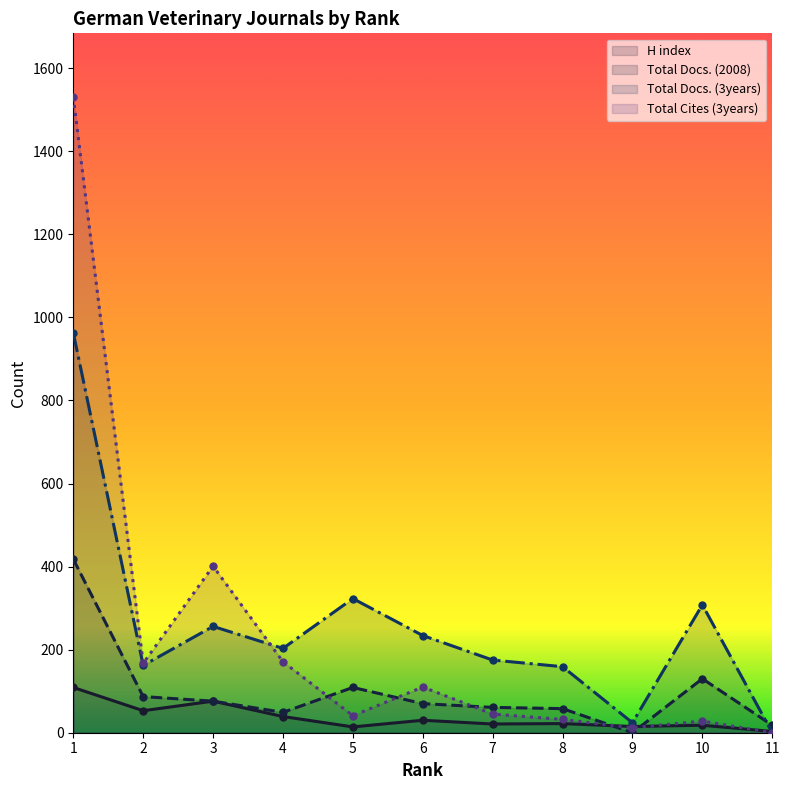

How many data points in Total Docs. (3years) are less than 203?

5